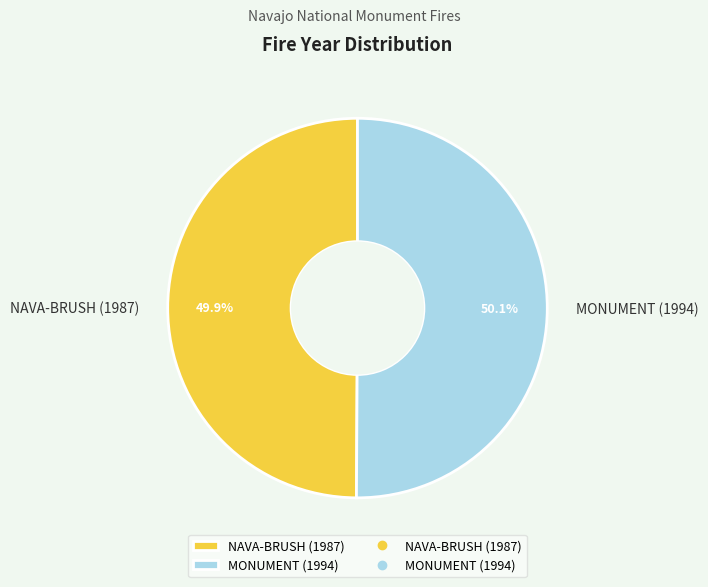

To the nearest percent, what portion does NAVA-BRUSH (1987) represent?

50%